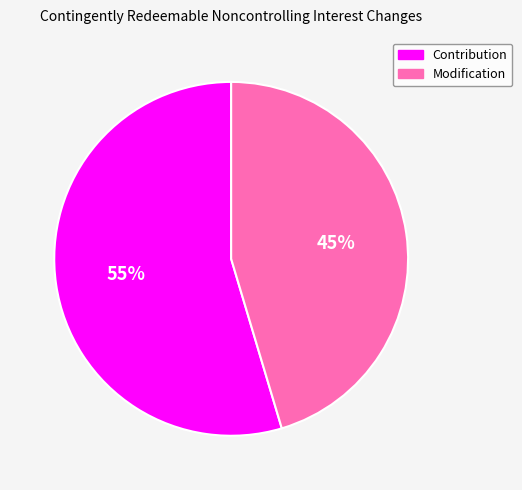

The Modification slice represents 31% of the pie. True or false?

False